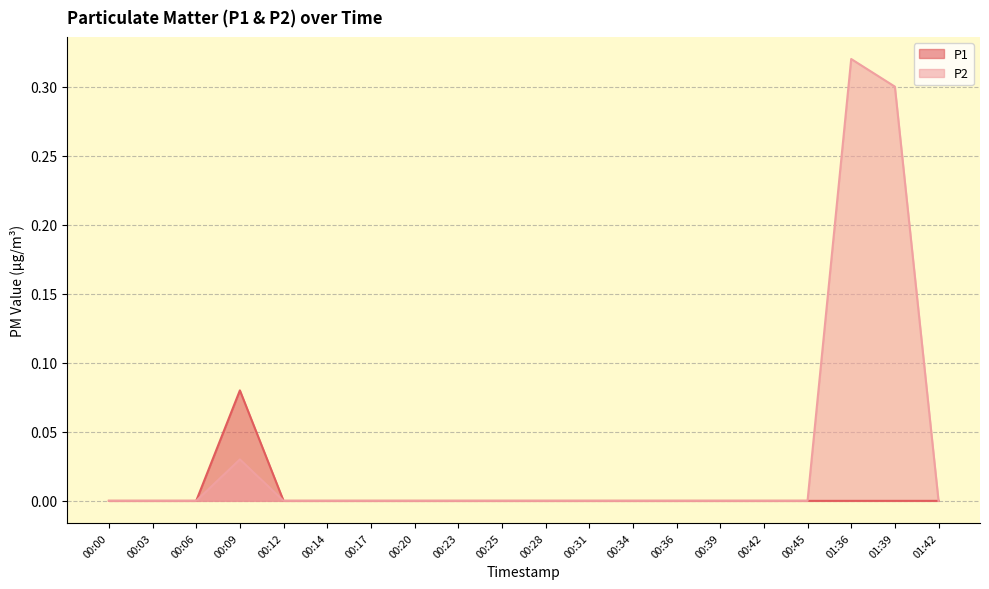

At which category is the sum across all series the highest?

01:36